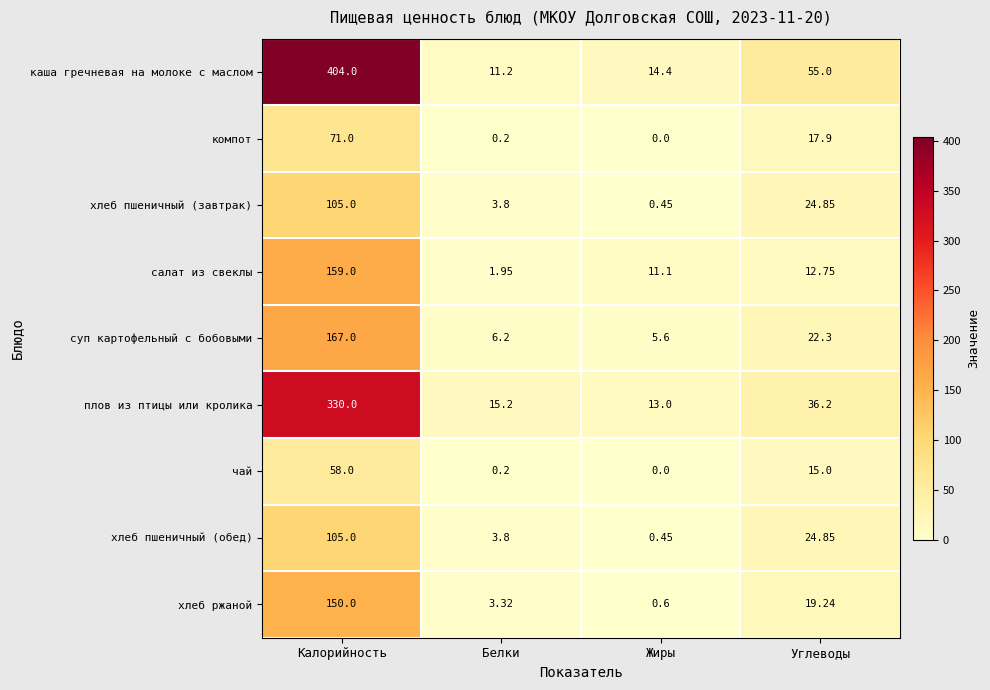

Which category has the highest value in the компот series?

Калорийность